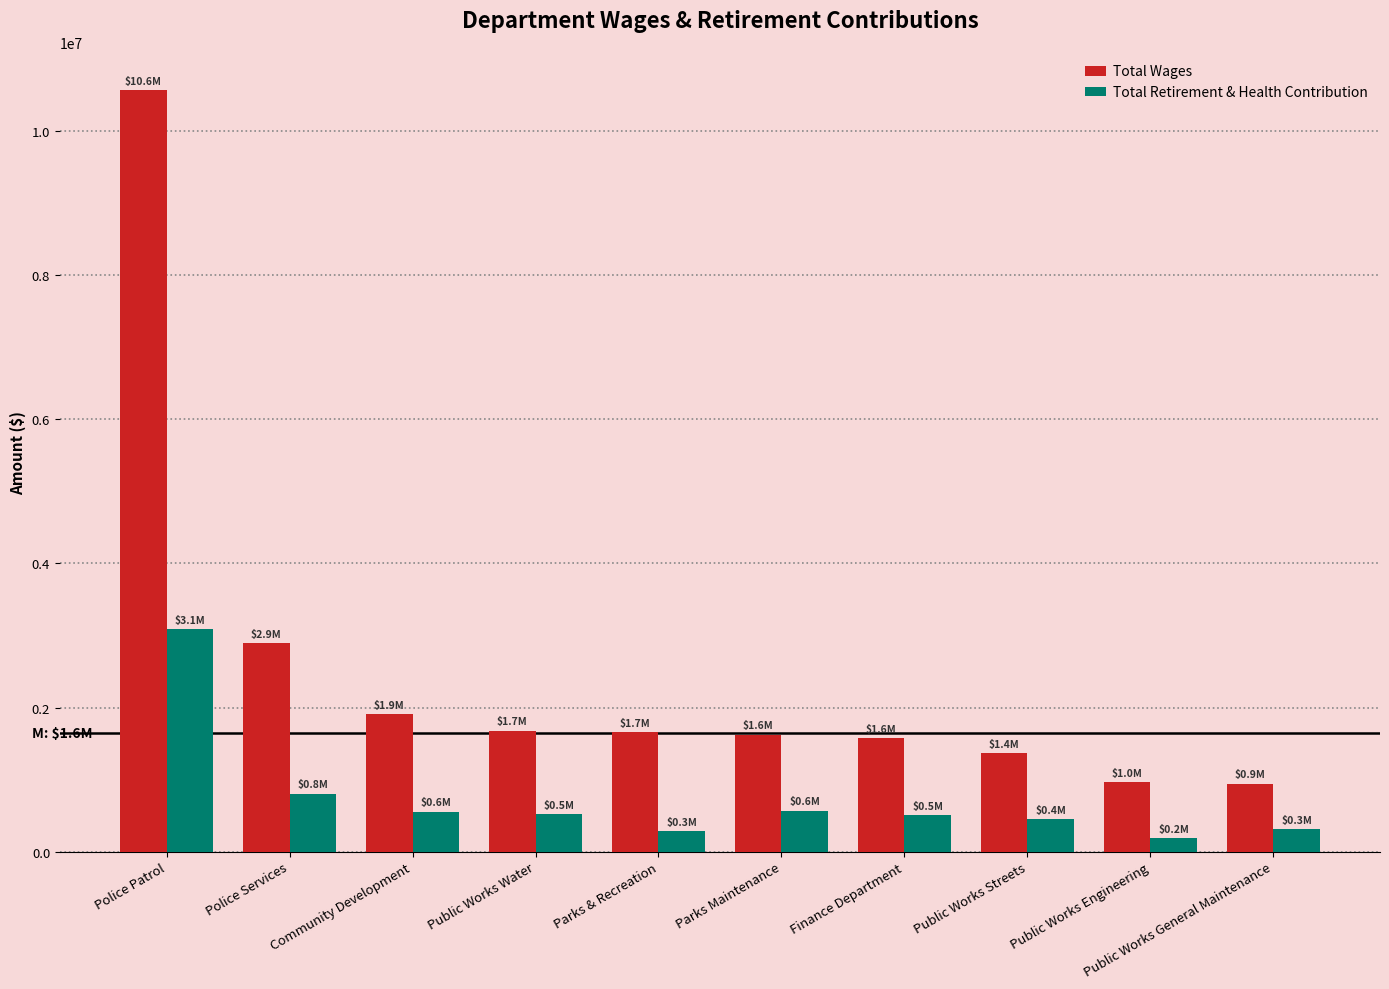

The Total Wages series shows 6281669 at Police Patrol. True or false?

False